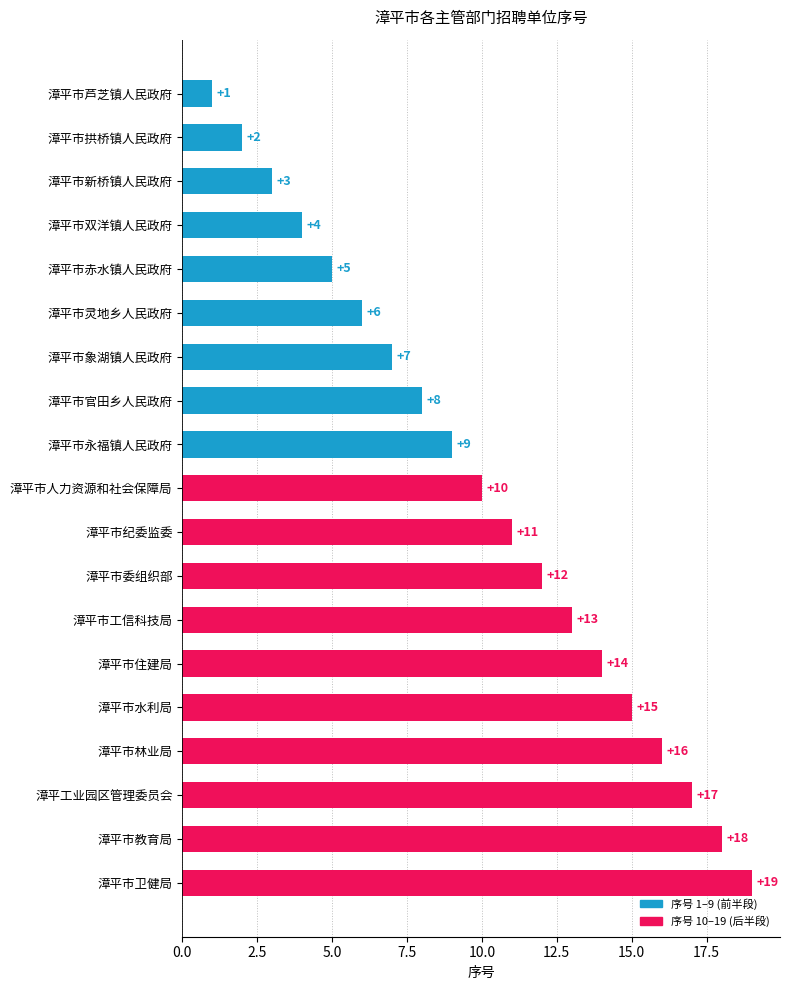

Is it true that the value at 漳平市水利局 is 15?

True